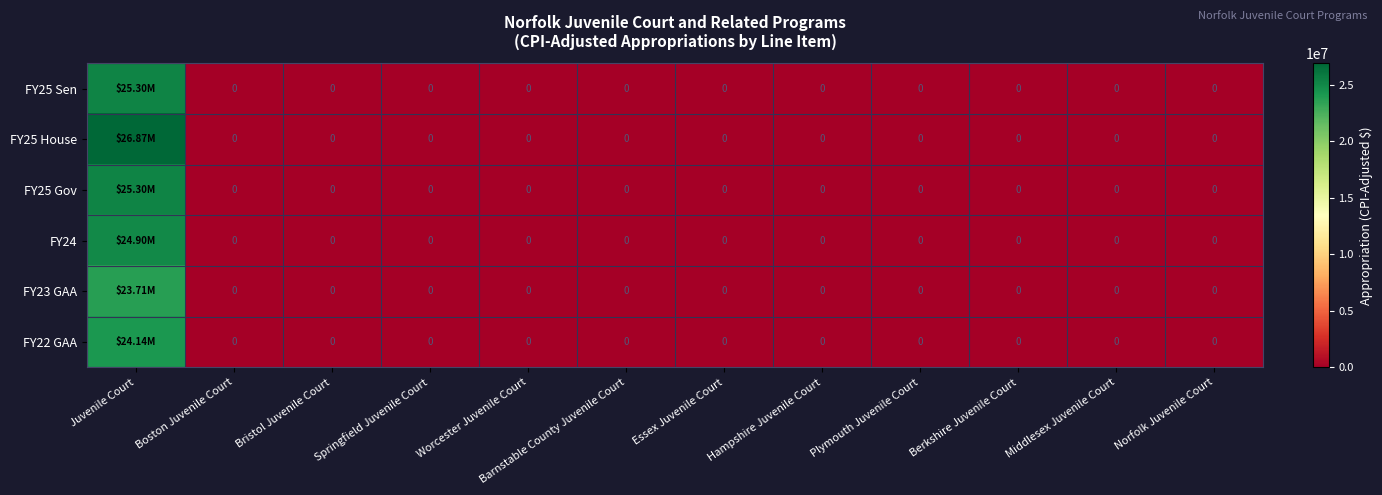

At which category does the chart reach its minimum across all series?

Boston Juvenile Court